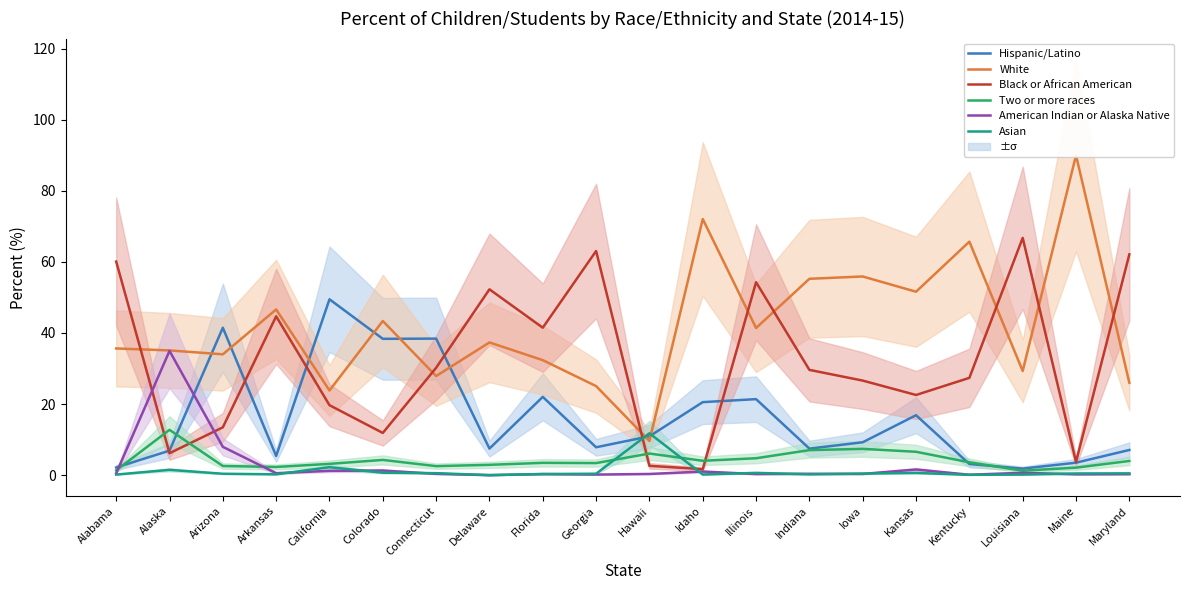

Reading left to right, what are all the values shown in this chart?

Hispanic/Latino: 2.2	6.9	41.5	5.4	49.5	38.4	38.4	7.5	22.0	7.8	10.9	20.5	21.4	7.5	9.2	16.9	3.1	1.8	3.5	7.1
White: 35.6	35.1	34.0	46.6	23.8	43.4	27.9	37.3	32.4	25.1	9.6	72.0	41.4	55.2	55.9	51.6	65.7	29.3	90.0	26.0
Black or African American: 60.1	6.2	13.4	44.7	19.7	11.9	30.2	52.3	41.5	63.1	2.6	1.7	54.3	29.6	26.6	22.6	27.4	66.8	3.7	62.1
Two or more races: 1.4	12.7	2.6	2.3	3.2	4.3	2.5	2.9	3.5	3.4	6.1	4.0	4.8	7.0	7.4	6.6	3.6	1.2	2.1	4.0
American Indian or Alaska Native: 0.5	35.0	8.0	0.6	1.2	1.3	0.4	0.0	0.3	0.2	0.3	1.0	0.3	0.4	0.3	1.6	0.1	0.7	0.2	0.3
Asian: 0.2	1.5	0.4	0.2	2.2	0.7	0.6	0.0	0.3	0.4	11.8	0.2	0.6	0.2	0.4	0.6	0.1	0.2	0.5	0.5